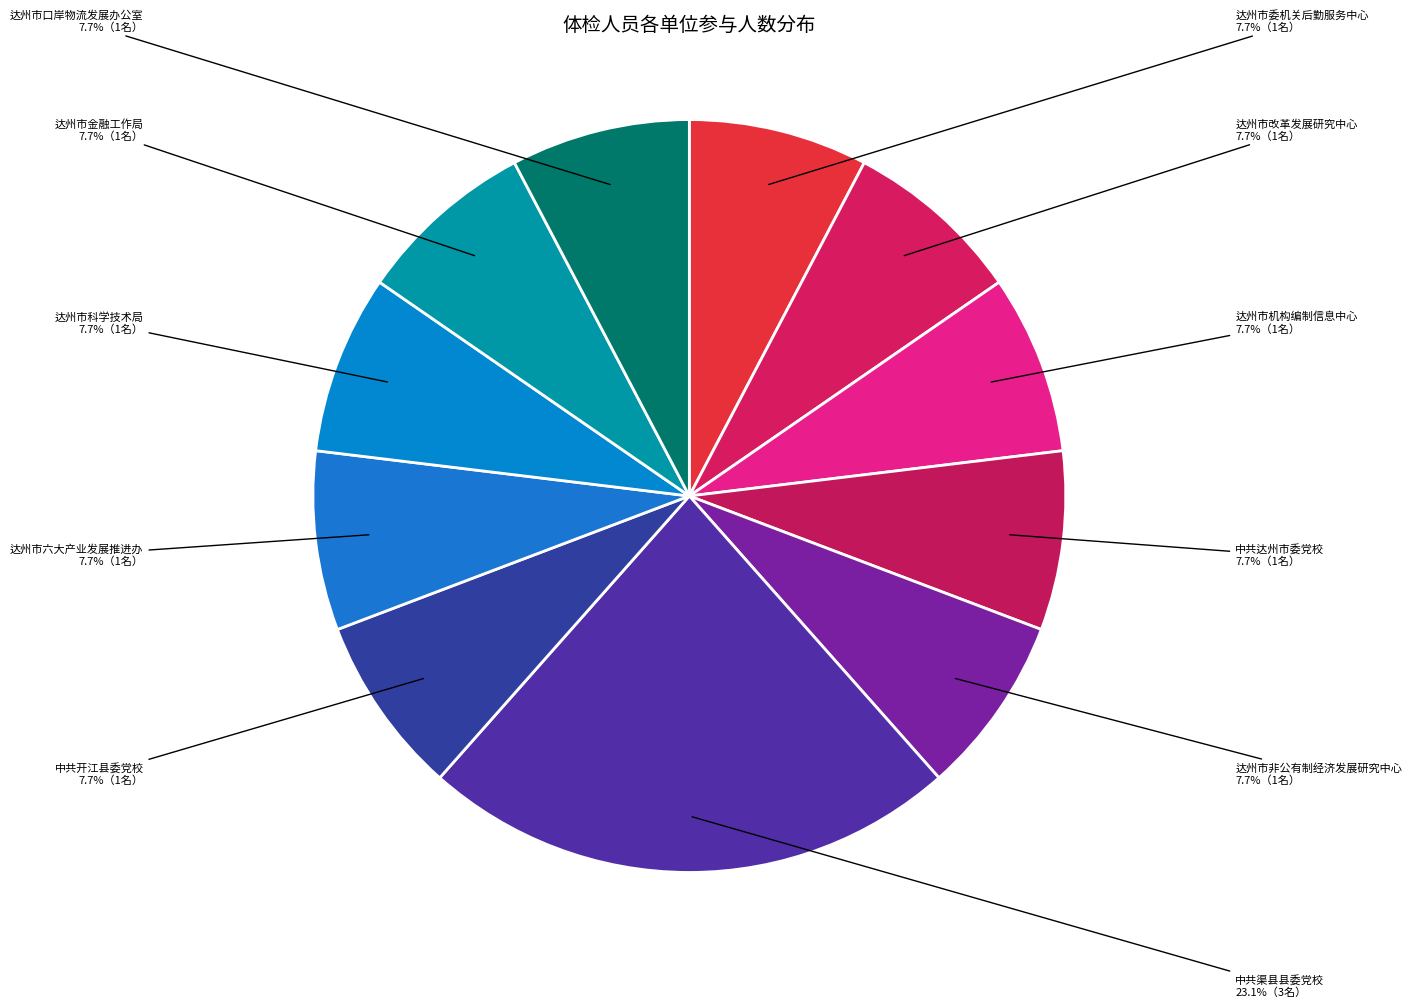

To the nearest percent, what portion does 中共开江县委党校 represent?

8%